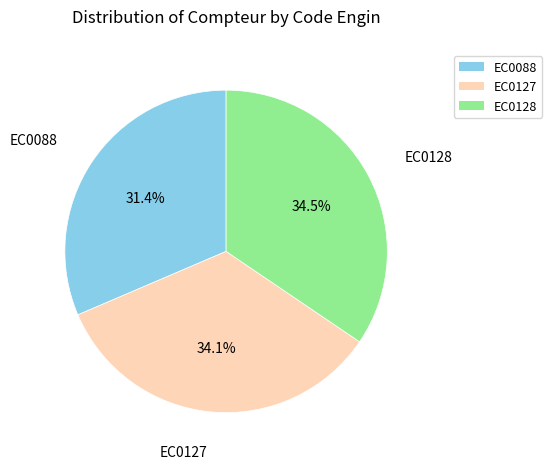

Does any single category account for the majority?

No